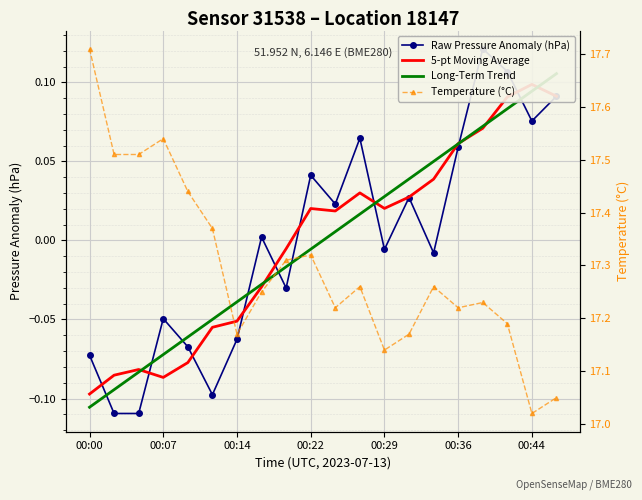

How many lines are shown in the chart?

4